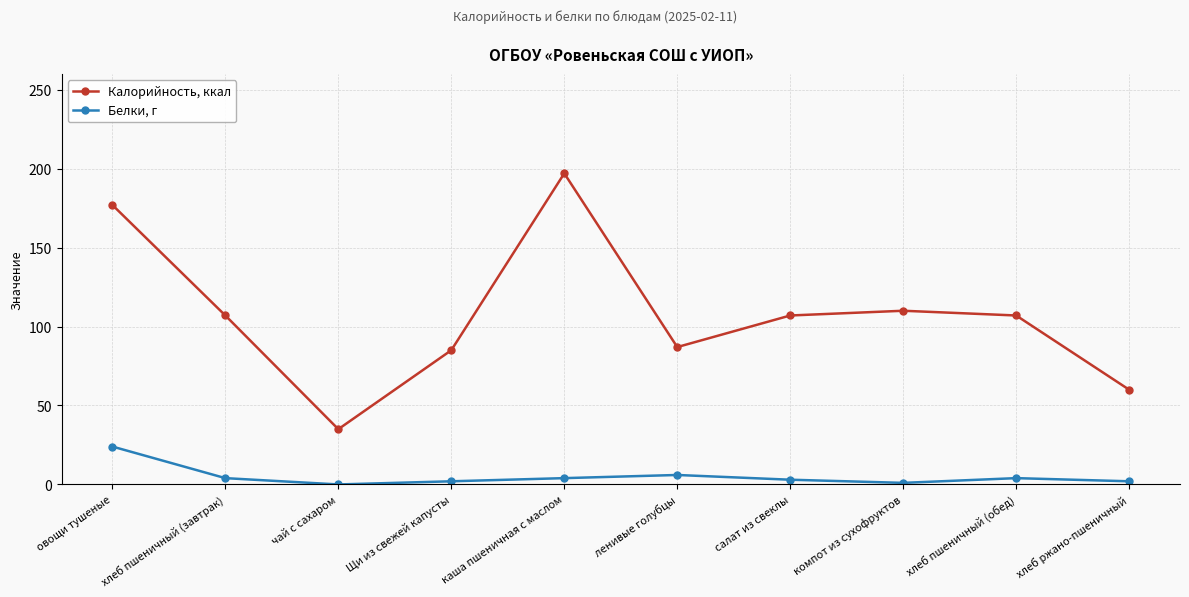

What is the highest value of the Калорийность, ккал series?

197